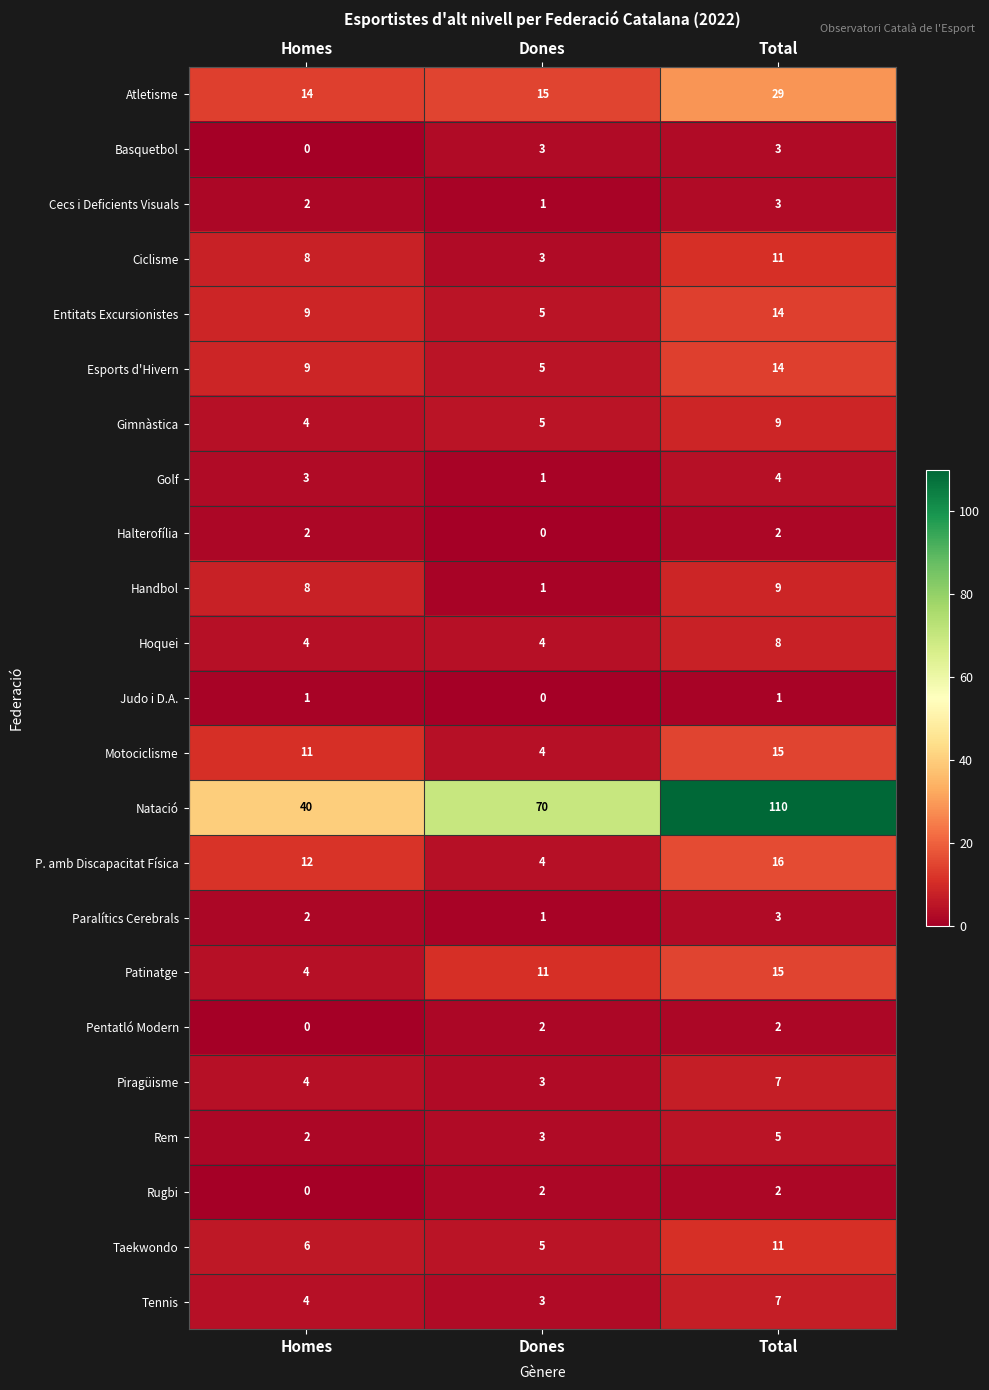

What is the sum of the Golf values at Dones and Total?

5